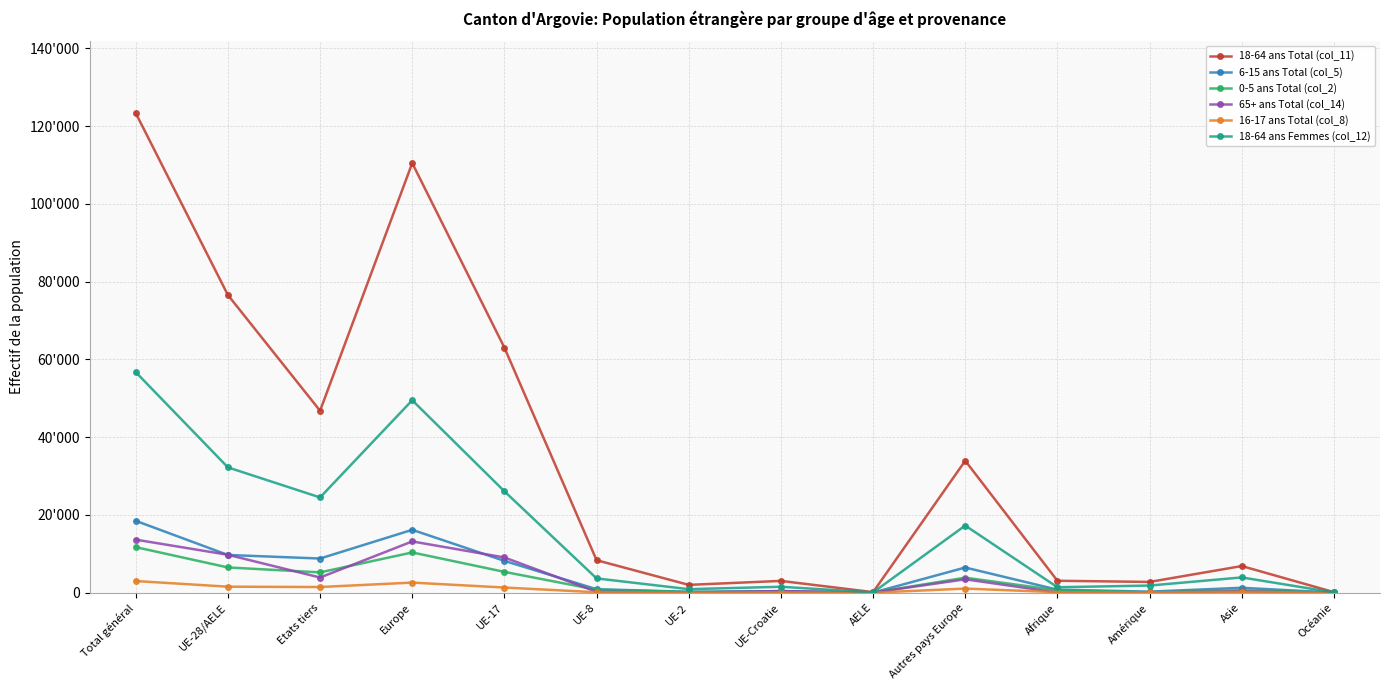

At which label does 0-5 ans Total (col_2) first exceed 764?

Total général